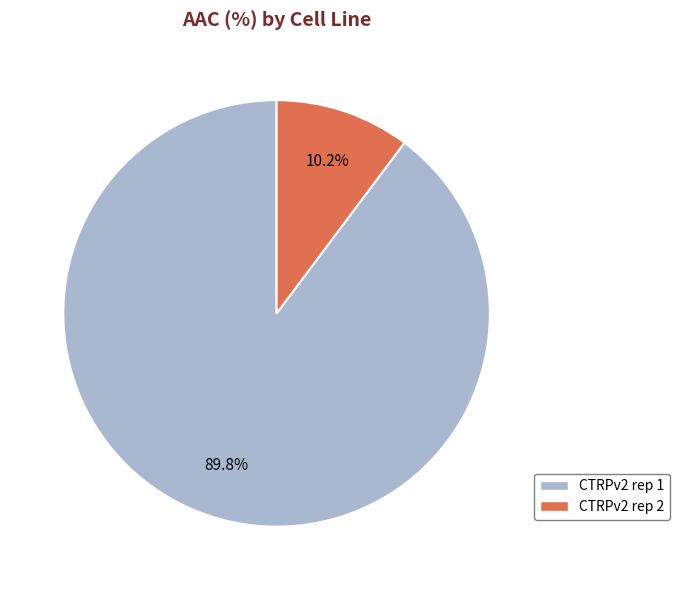

Rank the categories by value from lowest to highest.

CTRPv2 rep 2, CTRPv2 rep 1